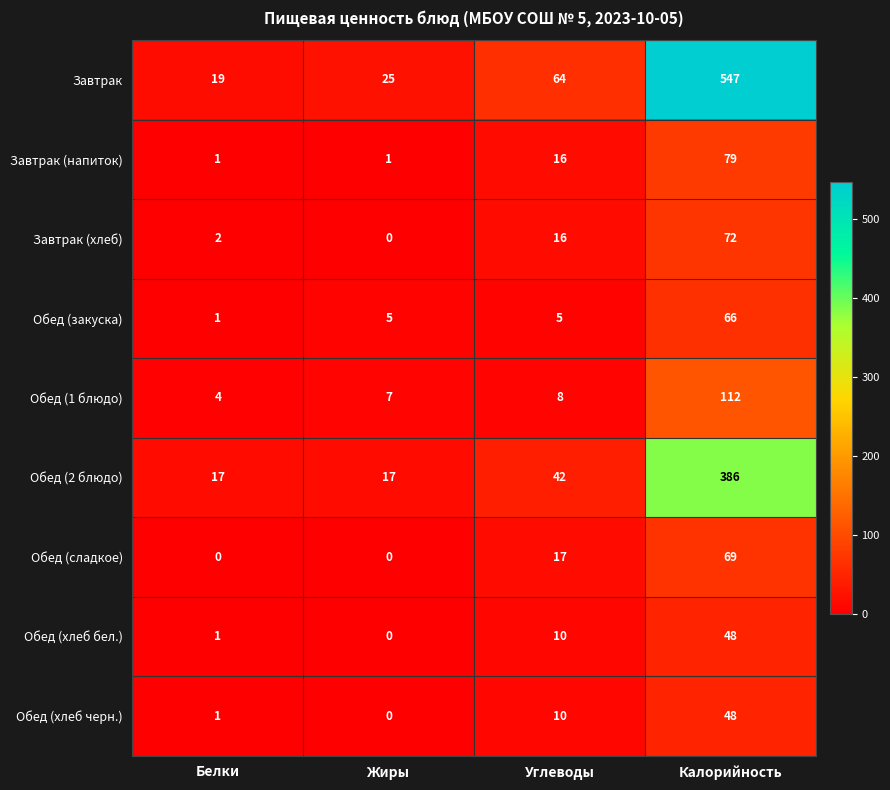

What is the difference between the Обед (хлеб черн.) values at Жиры and Калорийность?

48